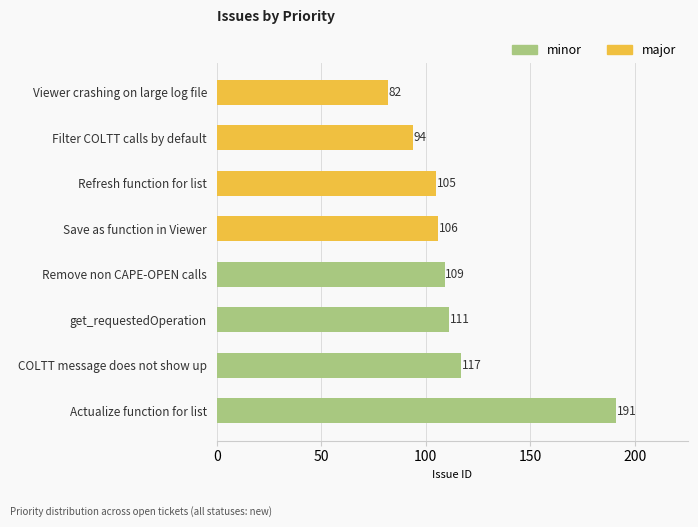

Reading left to right, list all the values displayed in this chart.

minor: 111	117	191	109
major: 82	94	105	106